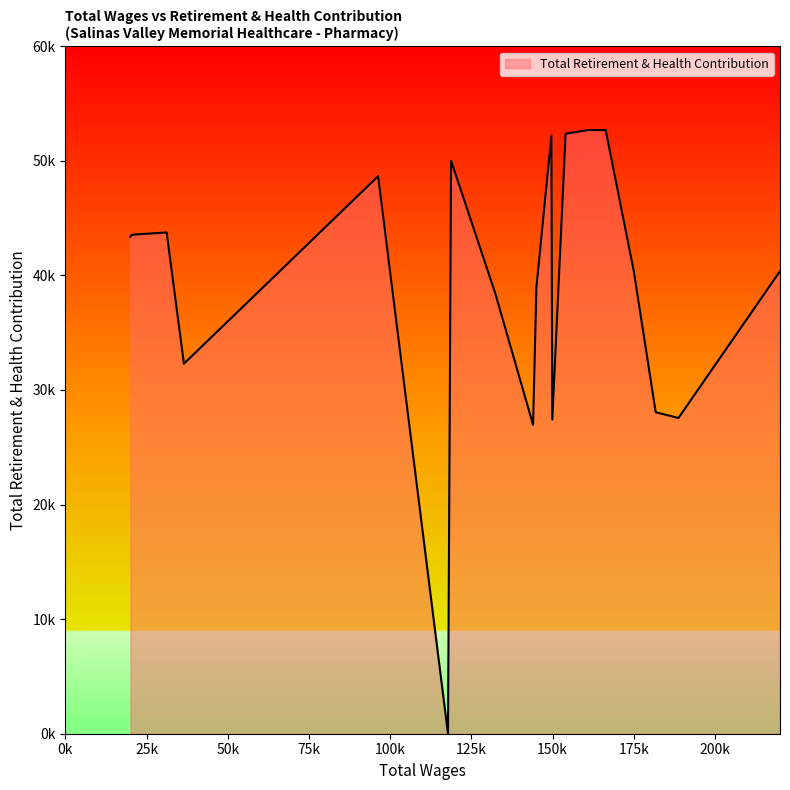

What is the difference between the maximum and second lowest values?

25721